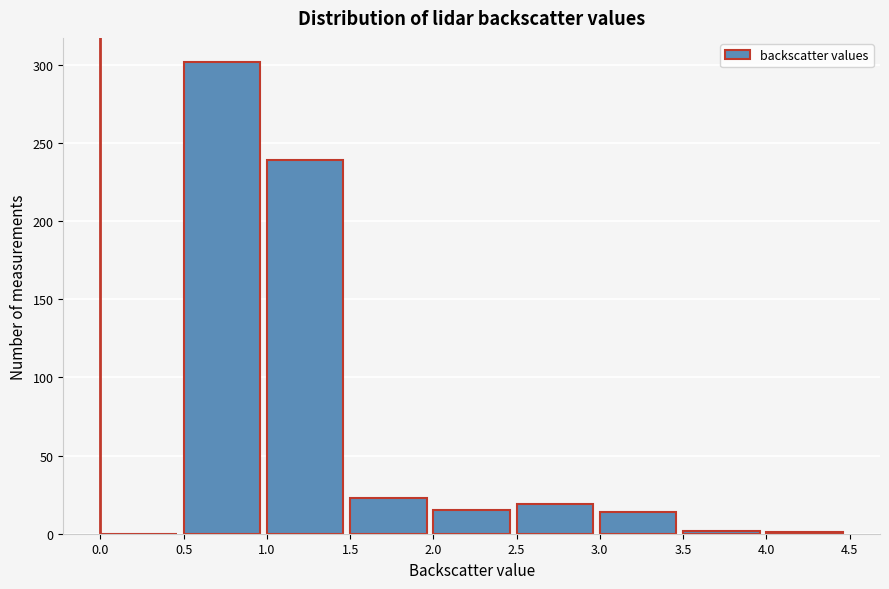

Reading left to right, list every bar in this chart as the range it spans on the x-axis followed by its height. The values are not printed on the chart, so give them approximately, as read against the axis.

0.0 to 0.5: 0
0.5 to 1.0: 300
1.0 to 1.5: 240
1.5 to 2.0: 25
2.0 to 2.5: 15
2.5 to 3.0: 20
3.0 to 3.5: 15
3.5 to 4.0: under 5
4.0 to 4.5: under 5